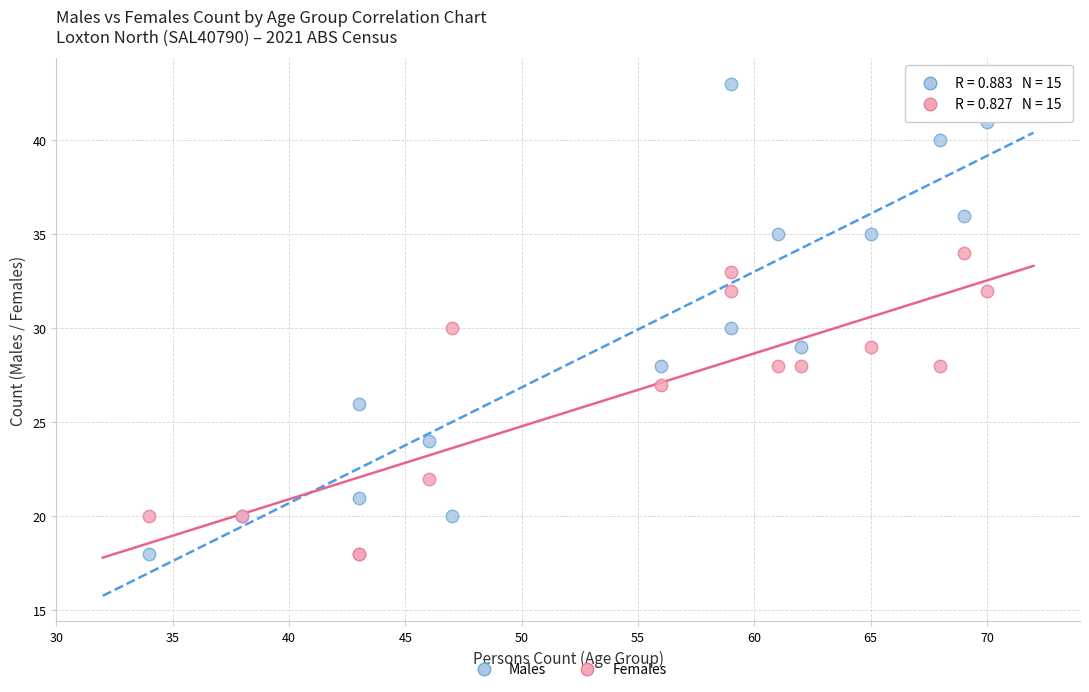

What is the X range (max minus min) for the scatter plot?

36